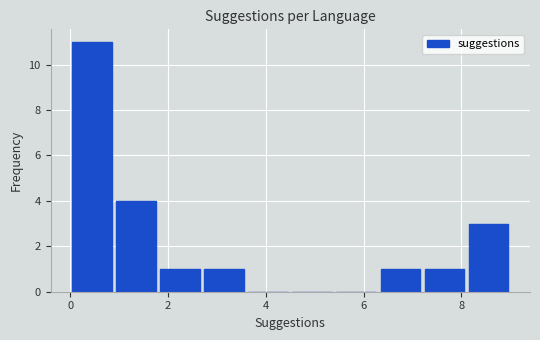

How tall is the bar that spans 1.8 to 2.7 on the x-axis? Neither the bar edges nor the heights are printed on the chart, so give them approximately, as read against the axes.

1